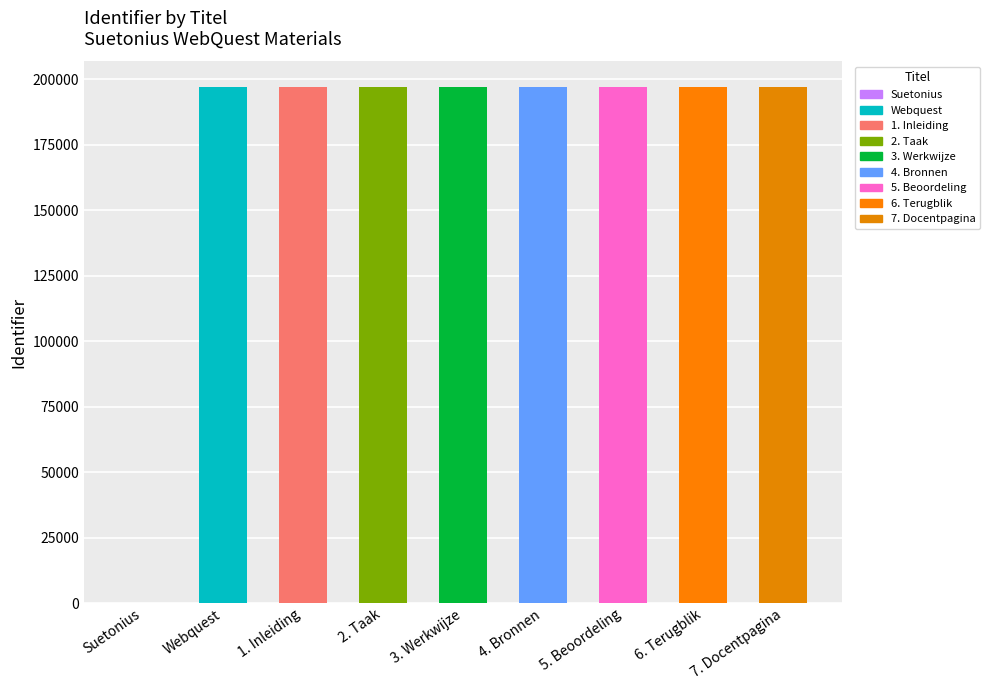

What is the ratio of the value at 5. Beoordeling to the value at 4. Bronnen?

1.0